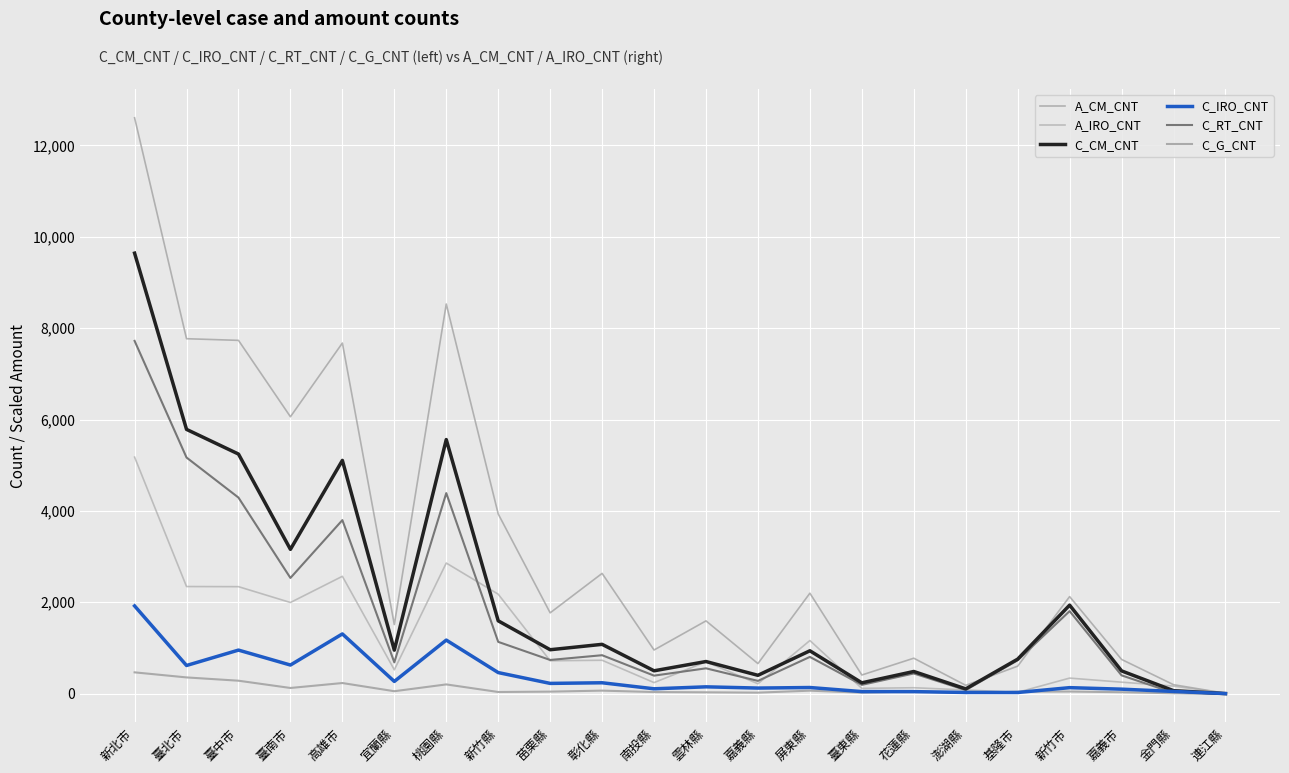

What is the label of the 9th point from the left?

苗栗縣